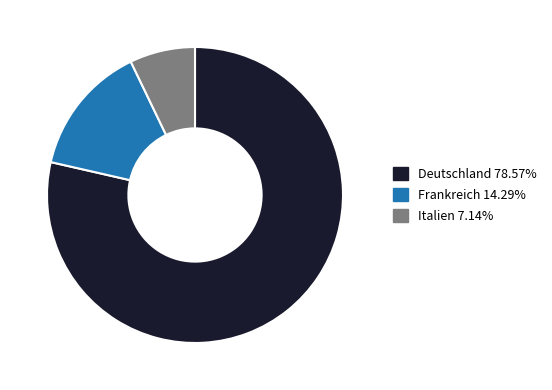

Which slice is the largest?

Deutschland